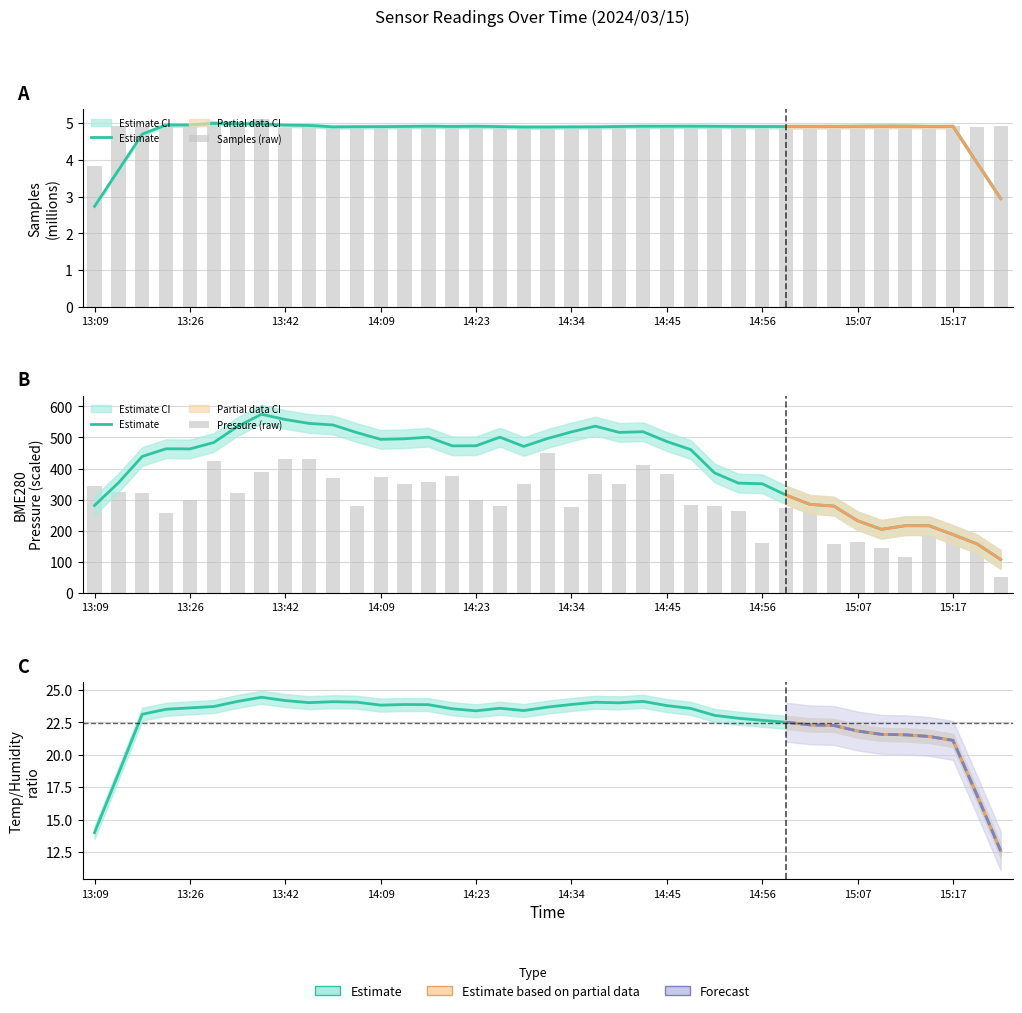

How many groups of bars are there?

39